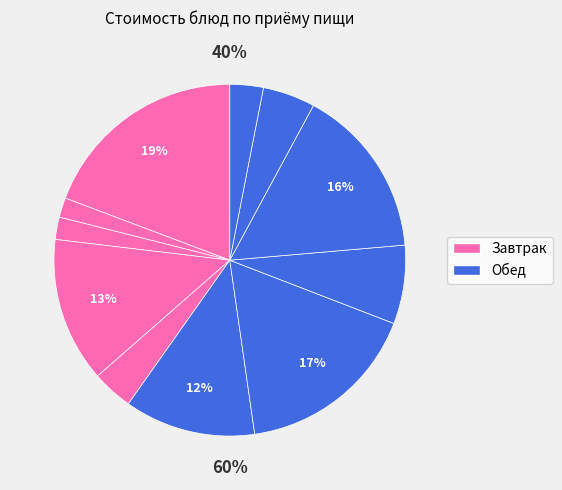

To the nearest percent, what portion does Яблоко represent?

13%